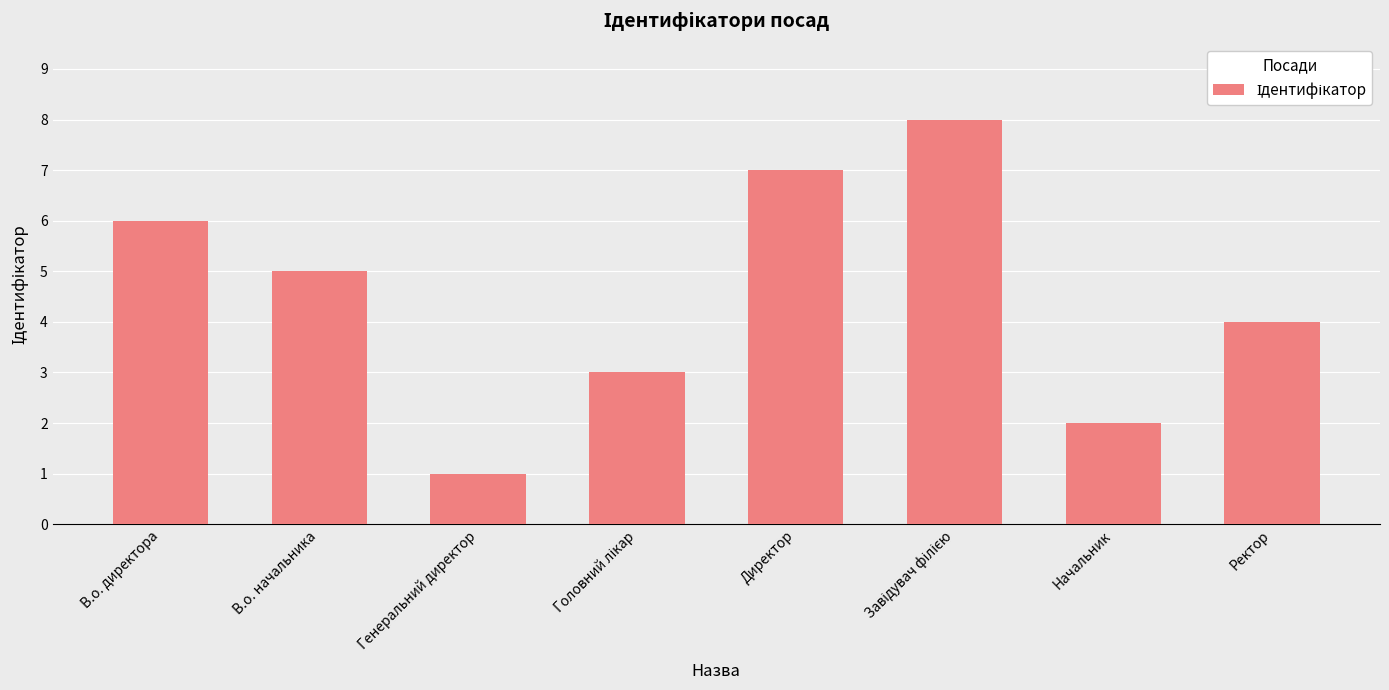

How many data points does each series have?

8